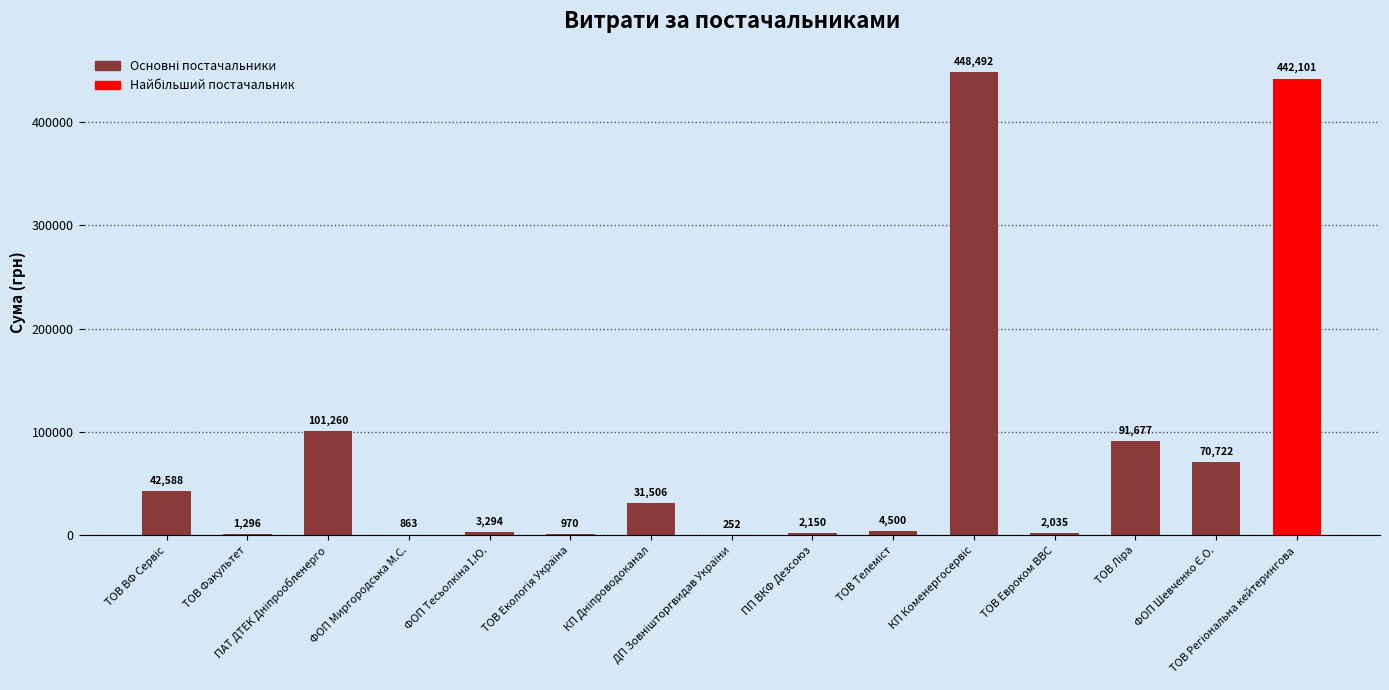

What is the maximum value shown in the chart?

448491.5